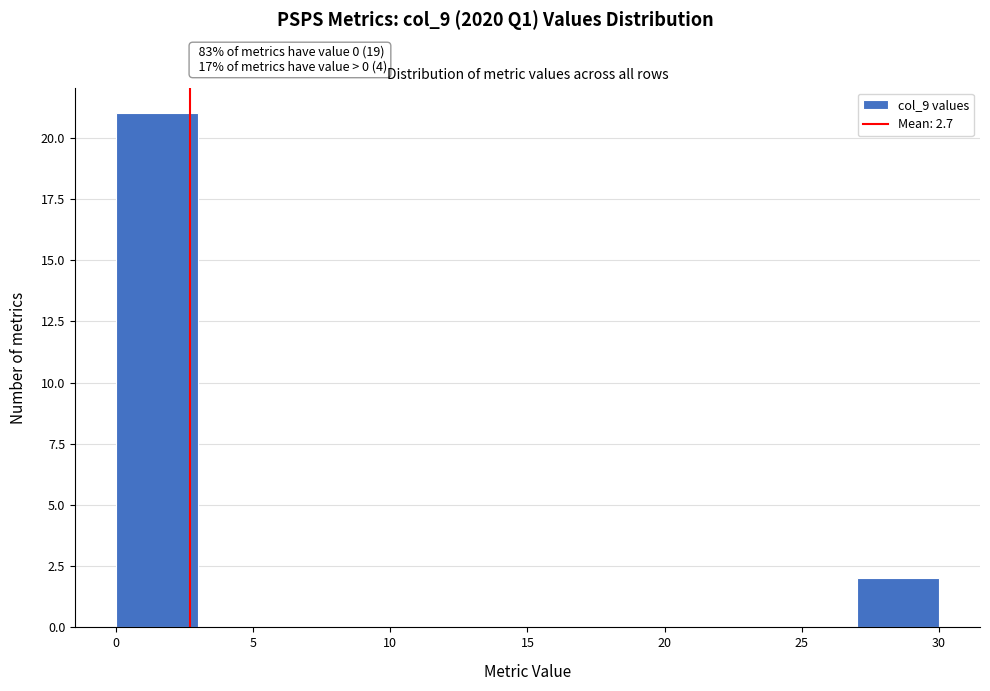

Which range on the x-axis has the tallest bar?

0 to 3